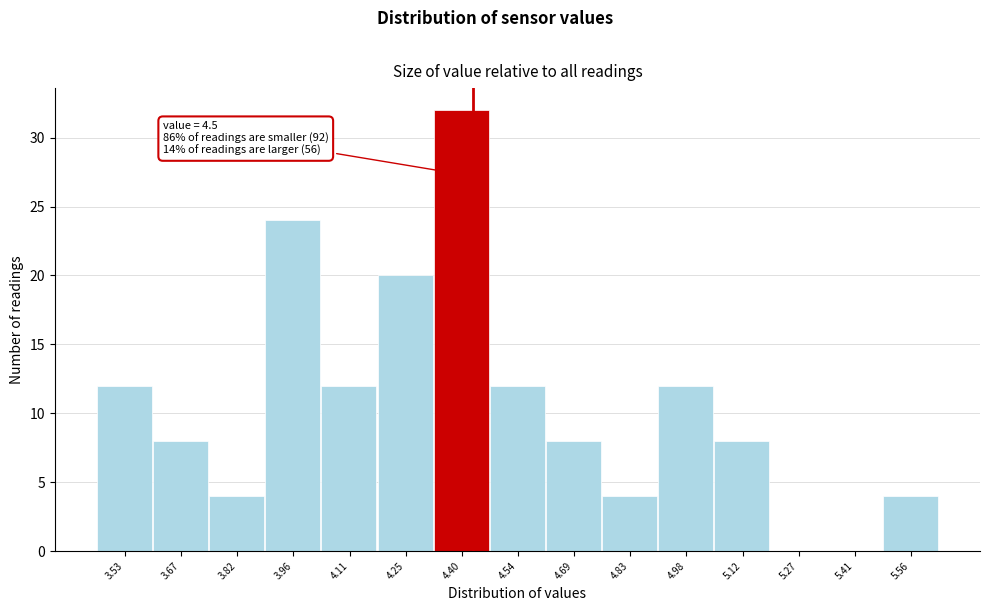

Reading right to left, what are all the values shown in this chart?

5.56=4	5.41=0	5.27=0	5.12=8	4.98=12	4.83=4	4.69=8	4.54=12	4.40=32	4.25=20	4.11=12	3.96=24	3.82=4	3.67=8	3.53=12